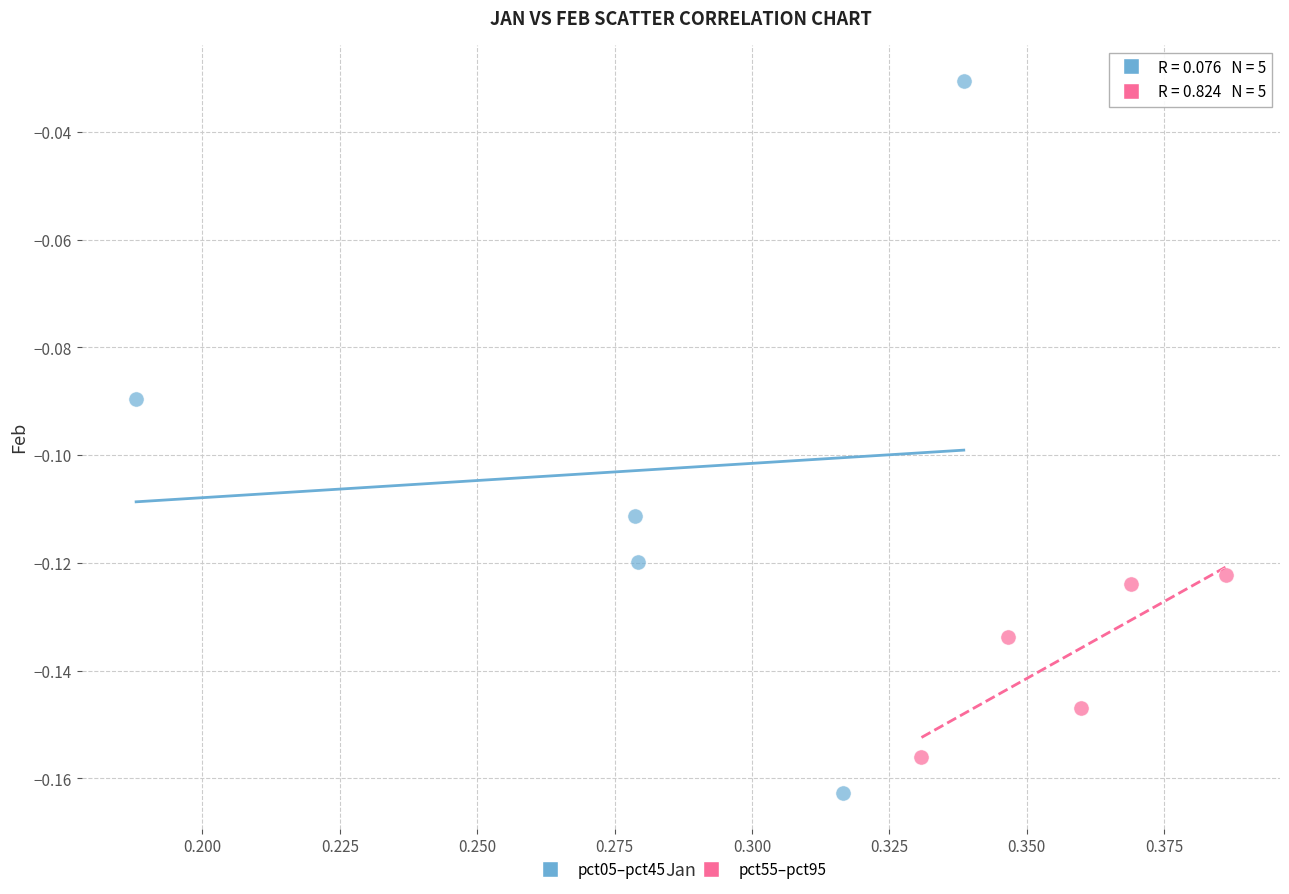

Which series has the largest Y range (max minus min)?

pct05–pct45